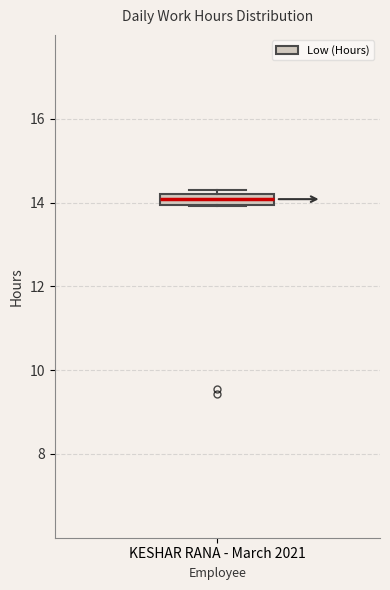

Where is the upper edge of the box for KESHAR RANA - March 2021 on the y-axis? The values are not printed on the chart, so give them approximately, as read against the axis.

14.2